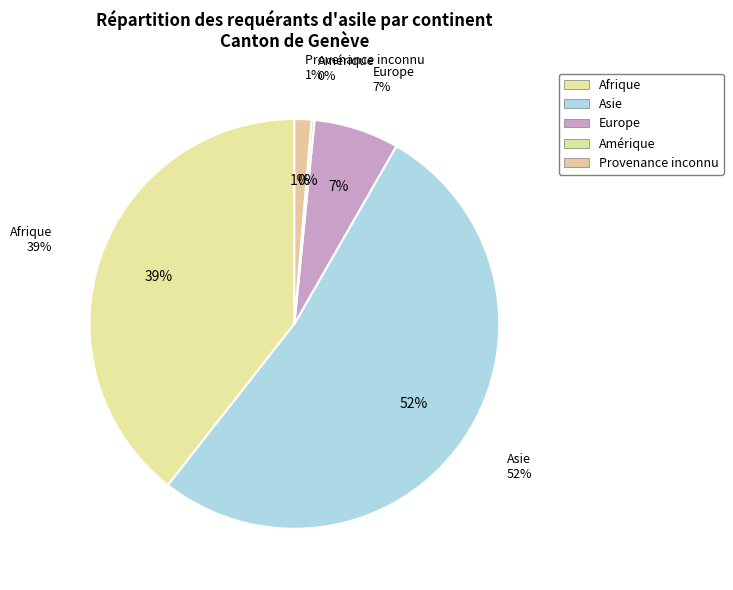

Which category has the biggest portion of the pie?

Asie